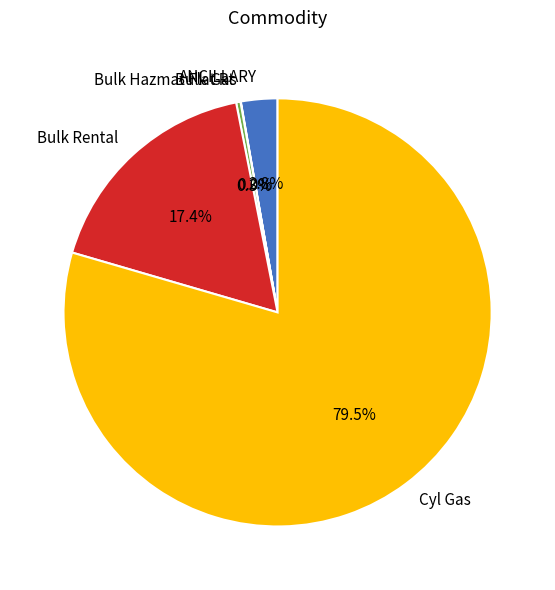

Which slice is the largest?

Cyl Gas